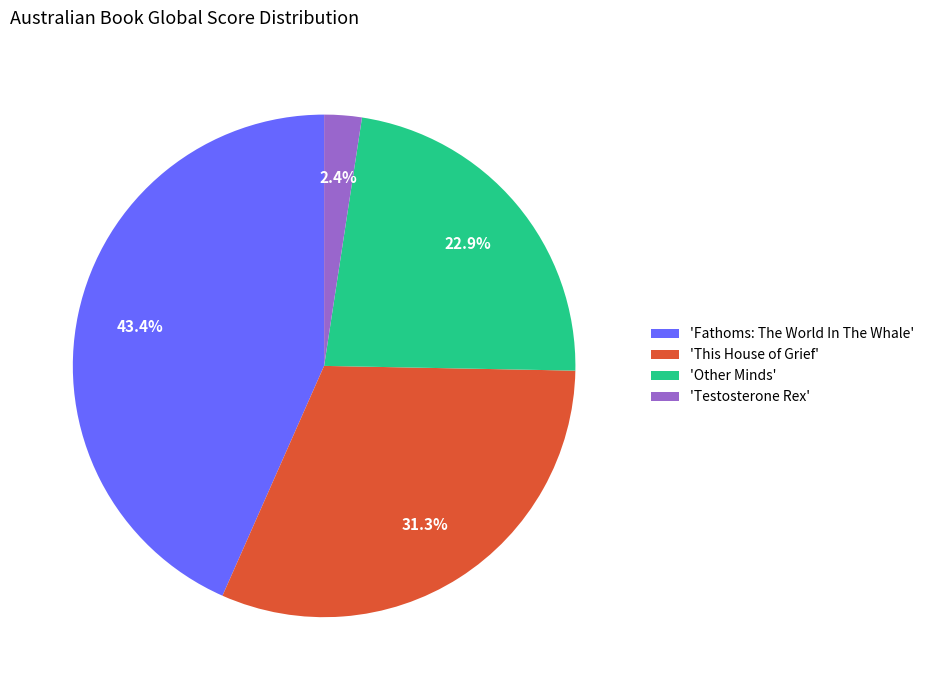

Rank the categories by value from lowest to highest.

'Testosterone Rex', 'Other Minds', 'This House of Grief', 'Fathoms: The World In The Whale'